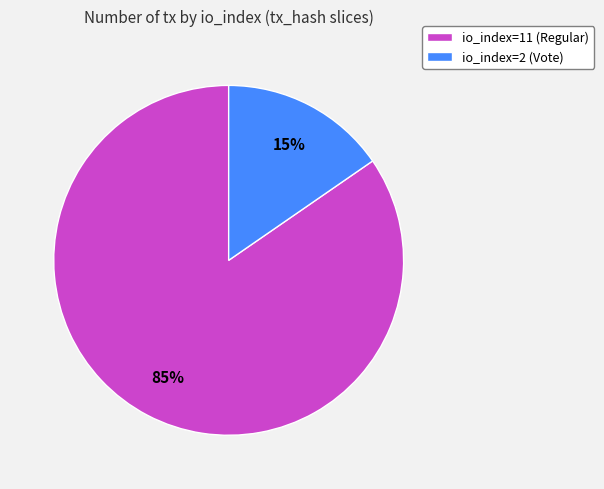

Between io_index=2 (Vote) and io_index=11 (Regular), which is larger?

io_index=11 (Regular)